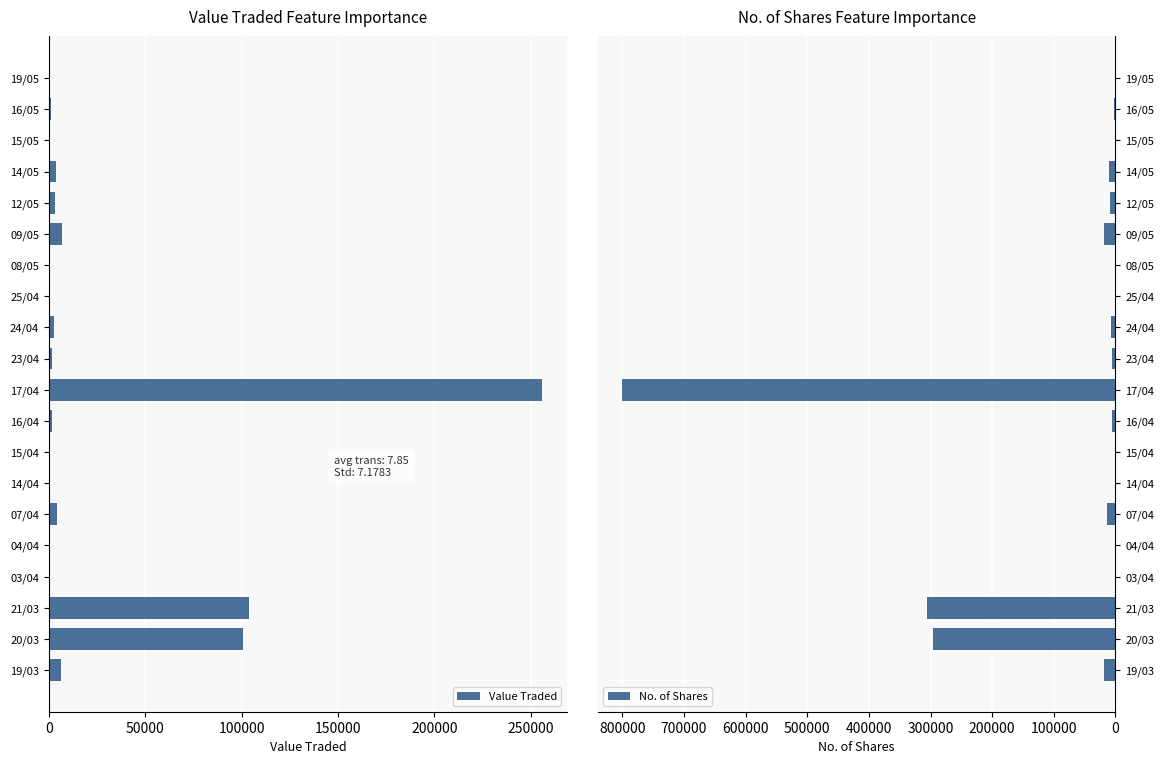

List the series in order of their peak value, highest first.

No. of Shares, Value Traded